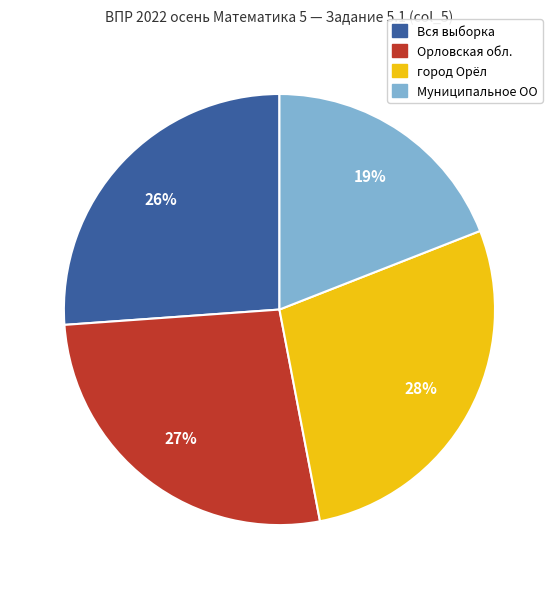

To the nearest percent, what is the difference between the Вся выборка and Муниципальное ОО slice percentages?

7%